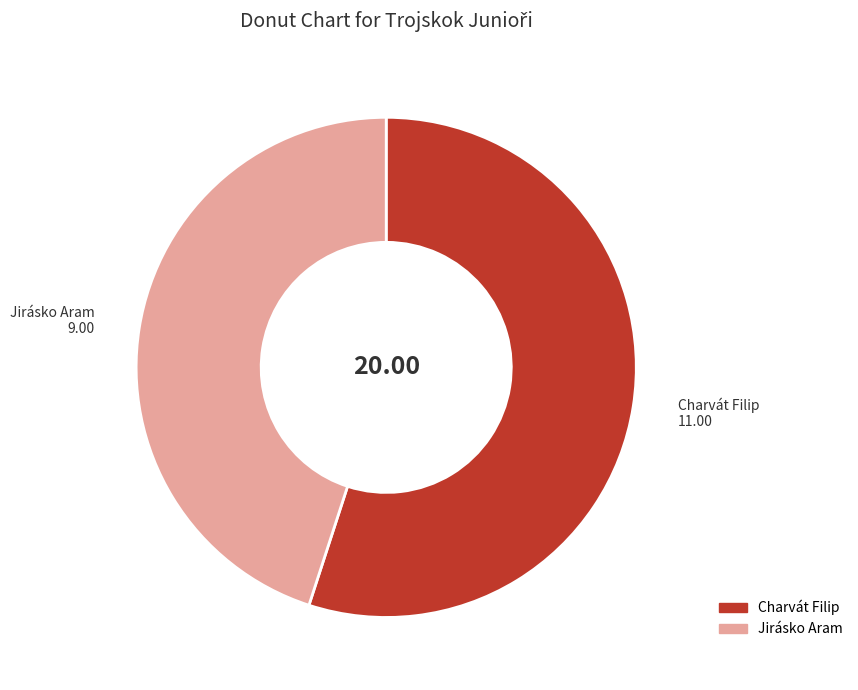

Do Jirásko Aram and Charvát Filip together represent more than half of the pie?

Yes